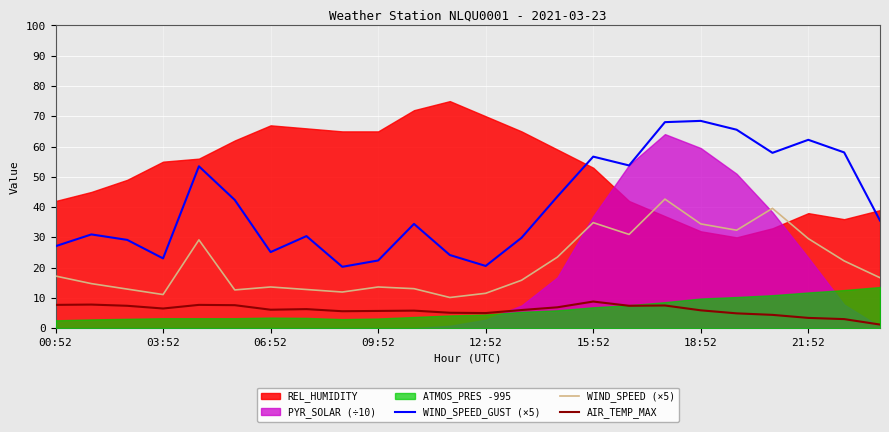

How many lines are shown in the chart?

3